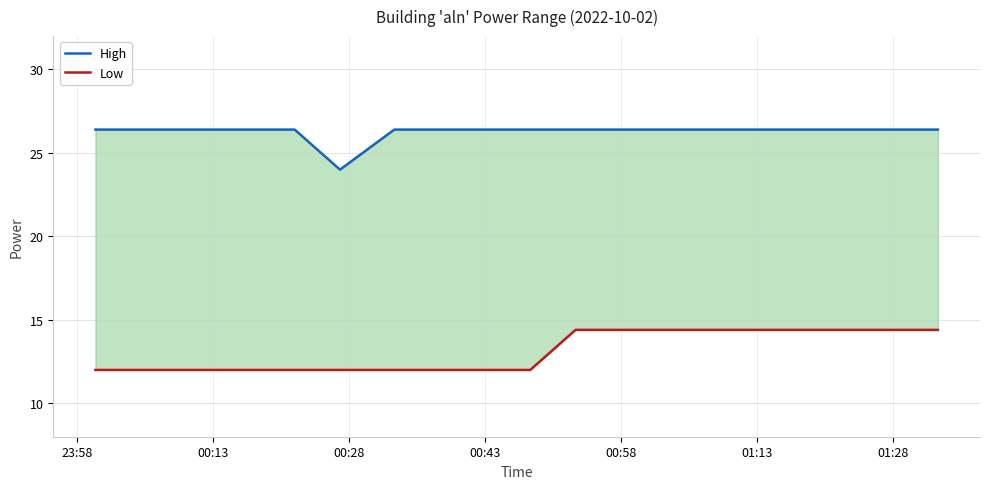

What are all the series names shown in the legend?

High, Low